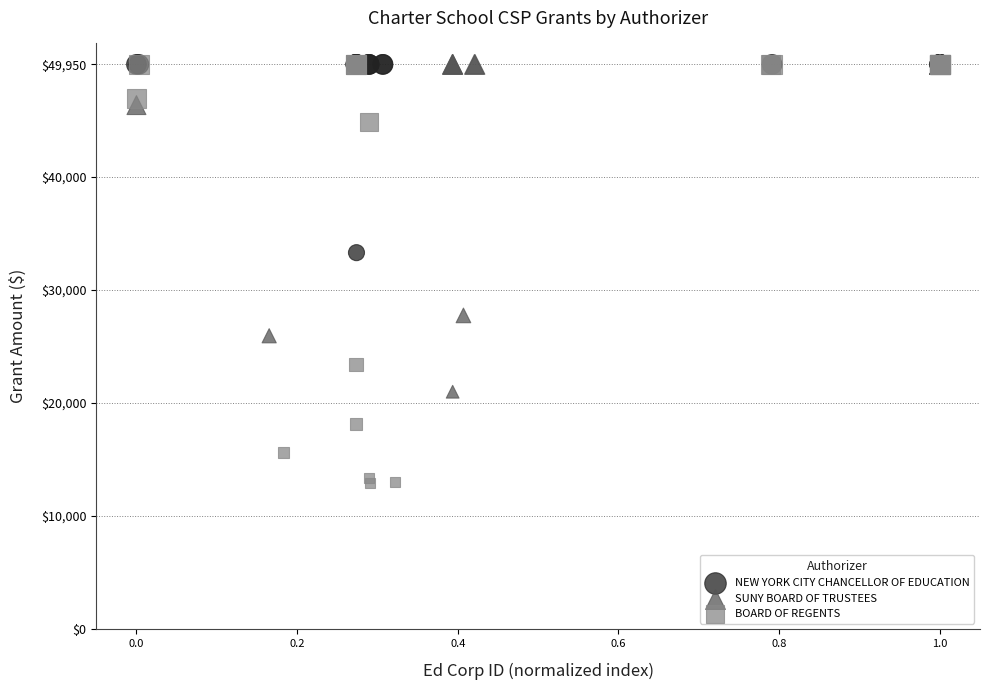

Which series contains the lowest Y value?

BOARD OF REGENTS